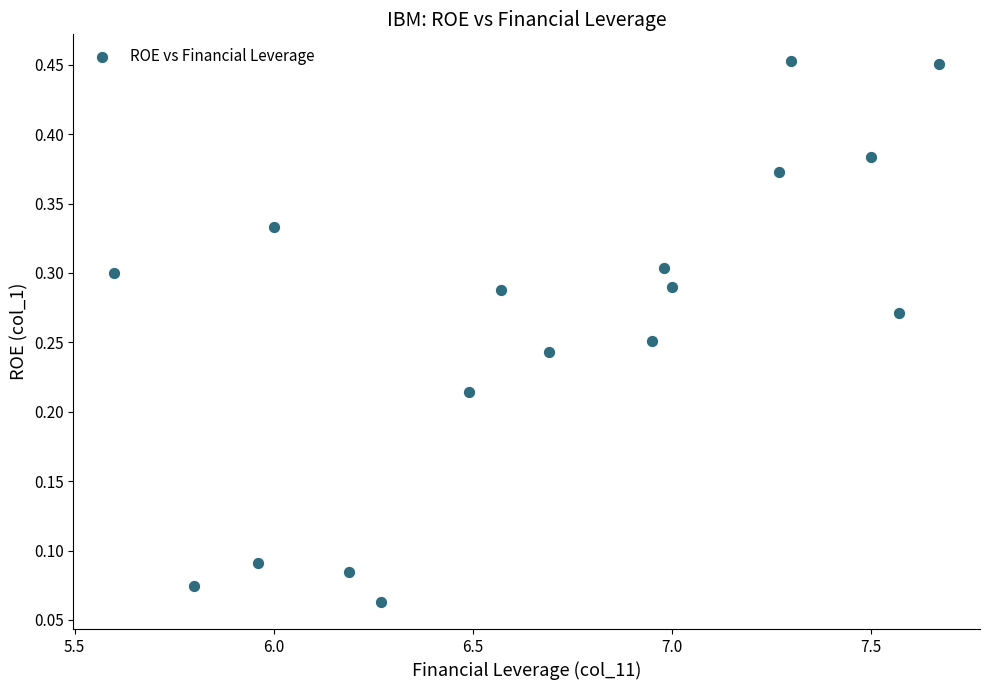

What is the range of X values (max minus min)?

2.1